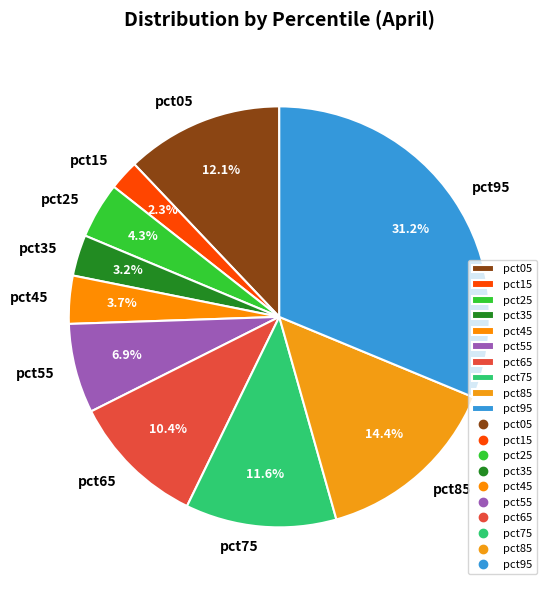

Is pct65 the majority of the pie?

No